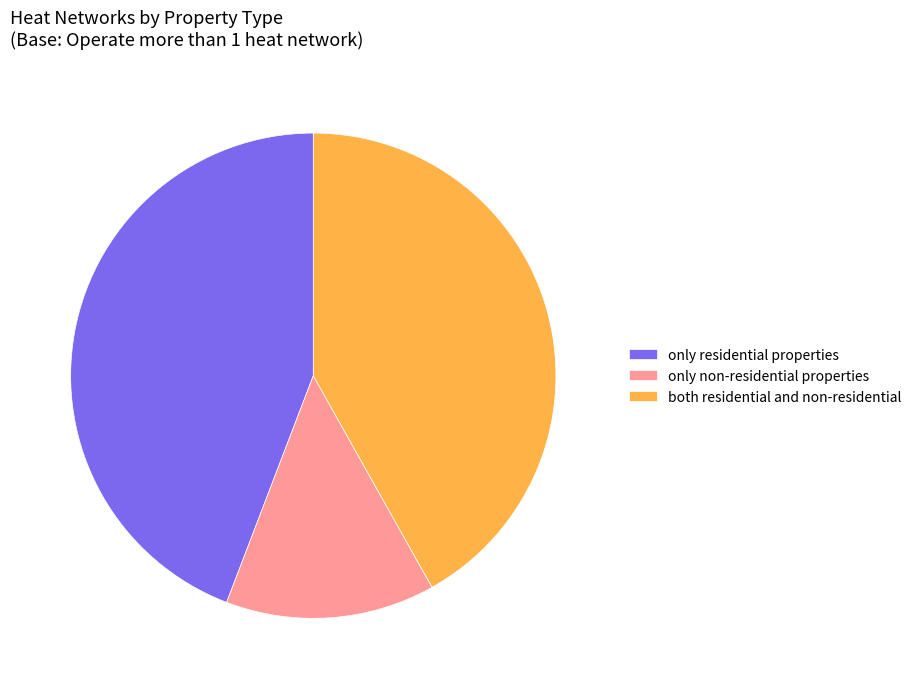

Do only non-residential properties and both residential and non-residential together represent more than half of the pie?

Yes